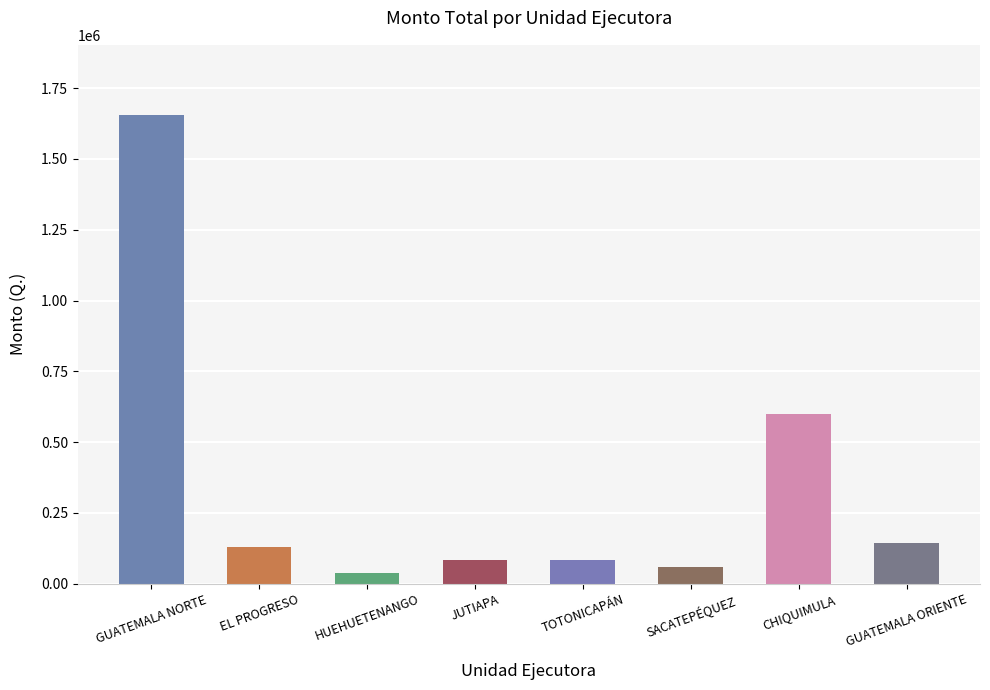

What is the minimum value shown in the chart?

38400